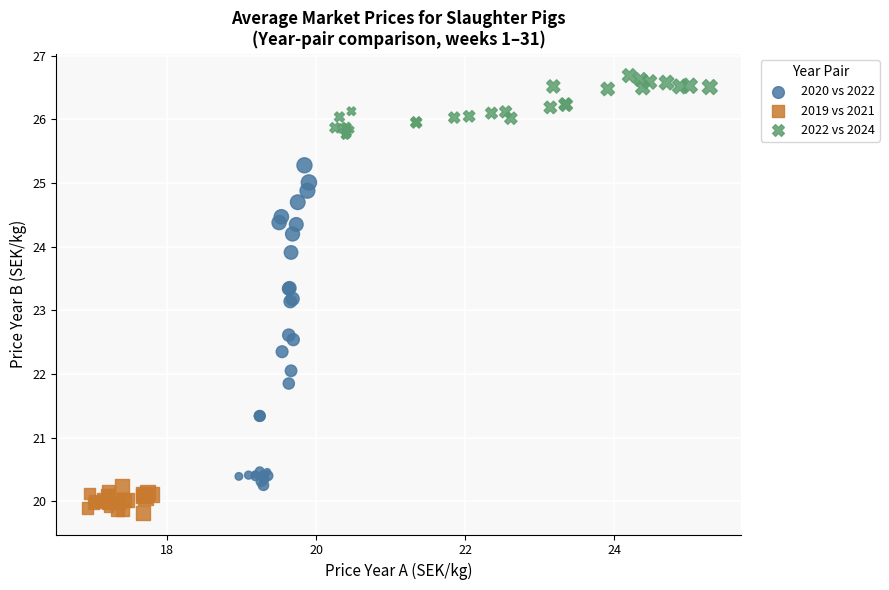

Which series contains the highest Y value?

2022 vs 2024